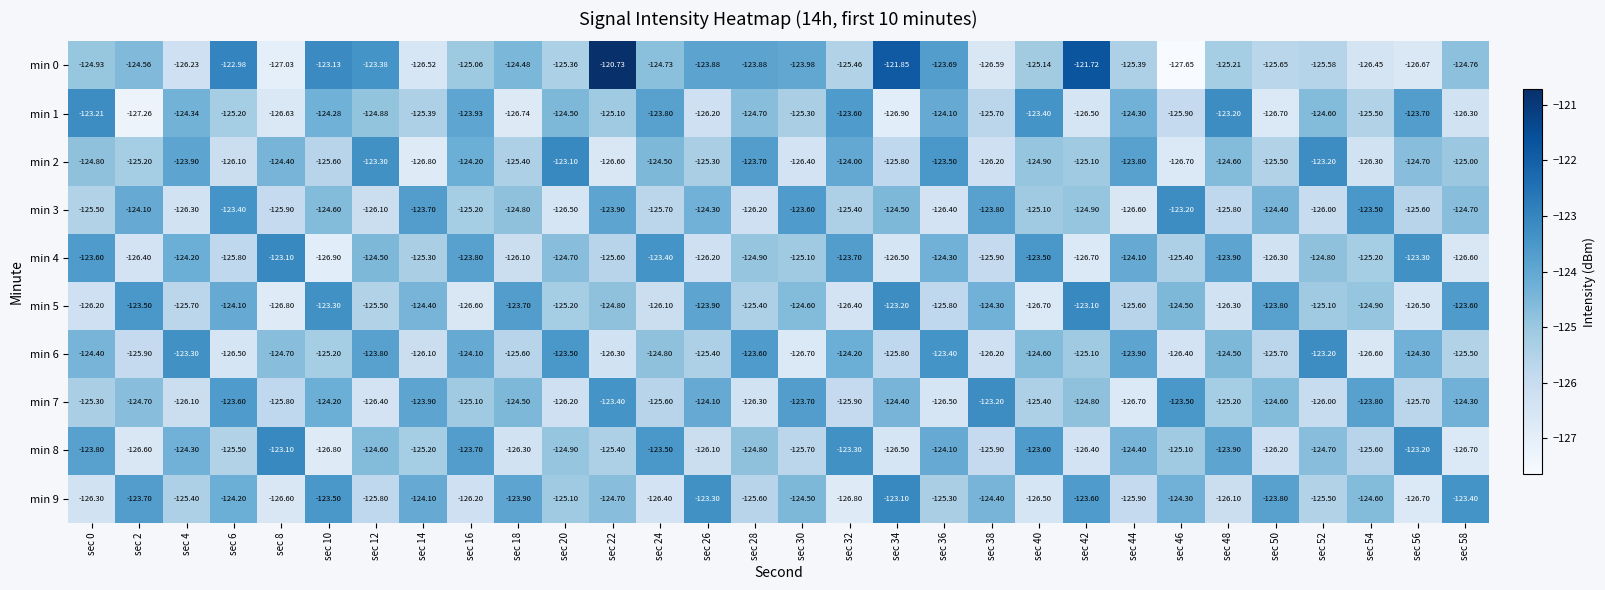

Is the value of min 0 at sec 48 greater than the value of min 8 at sec 40?

No